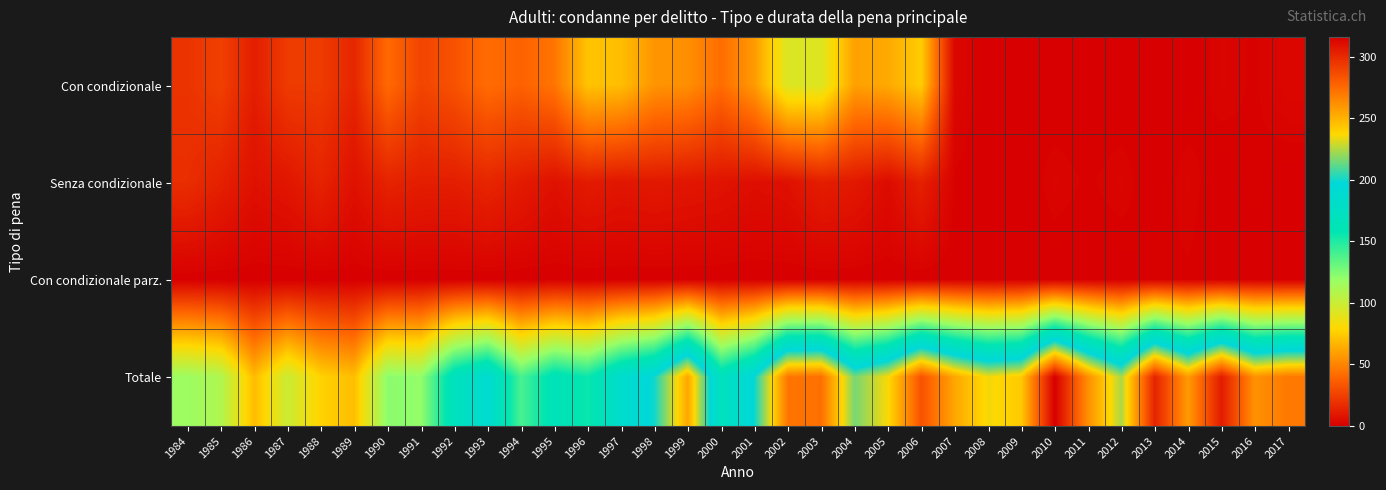

At how many categories does at least one series exceed 84?

31